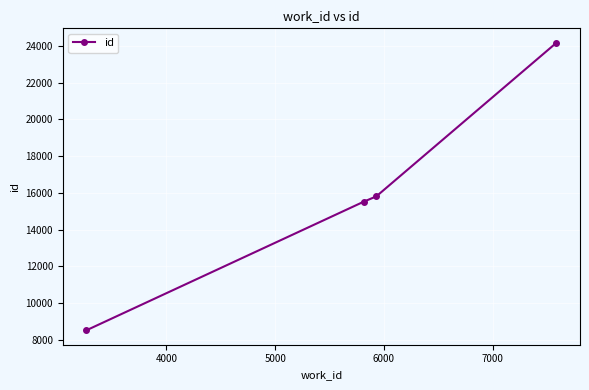

What is the greatest value displayed?

24168